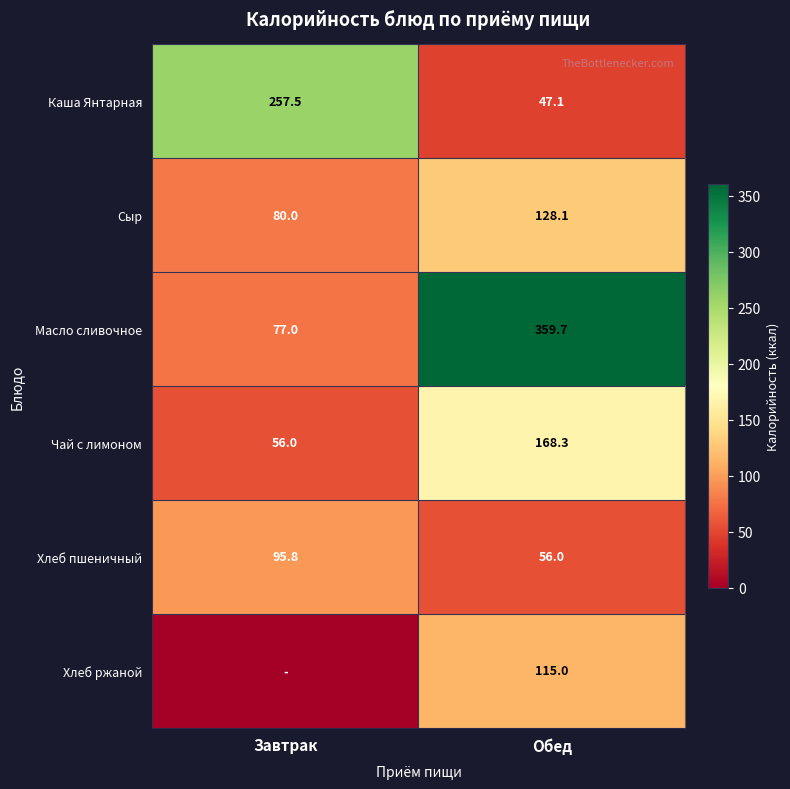

What is the highest value of the Масло сливочное series?

359.7